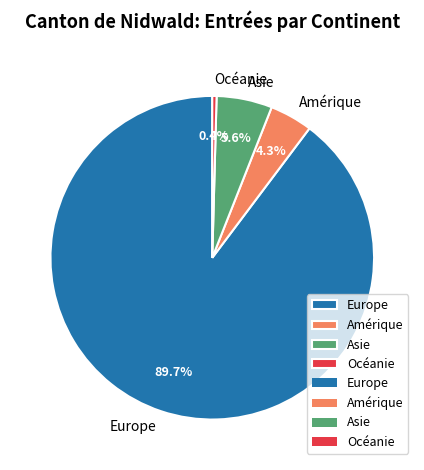

How many segments does this pie chart have?

4